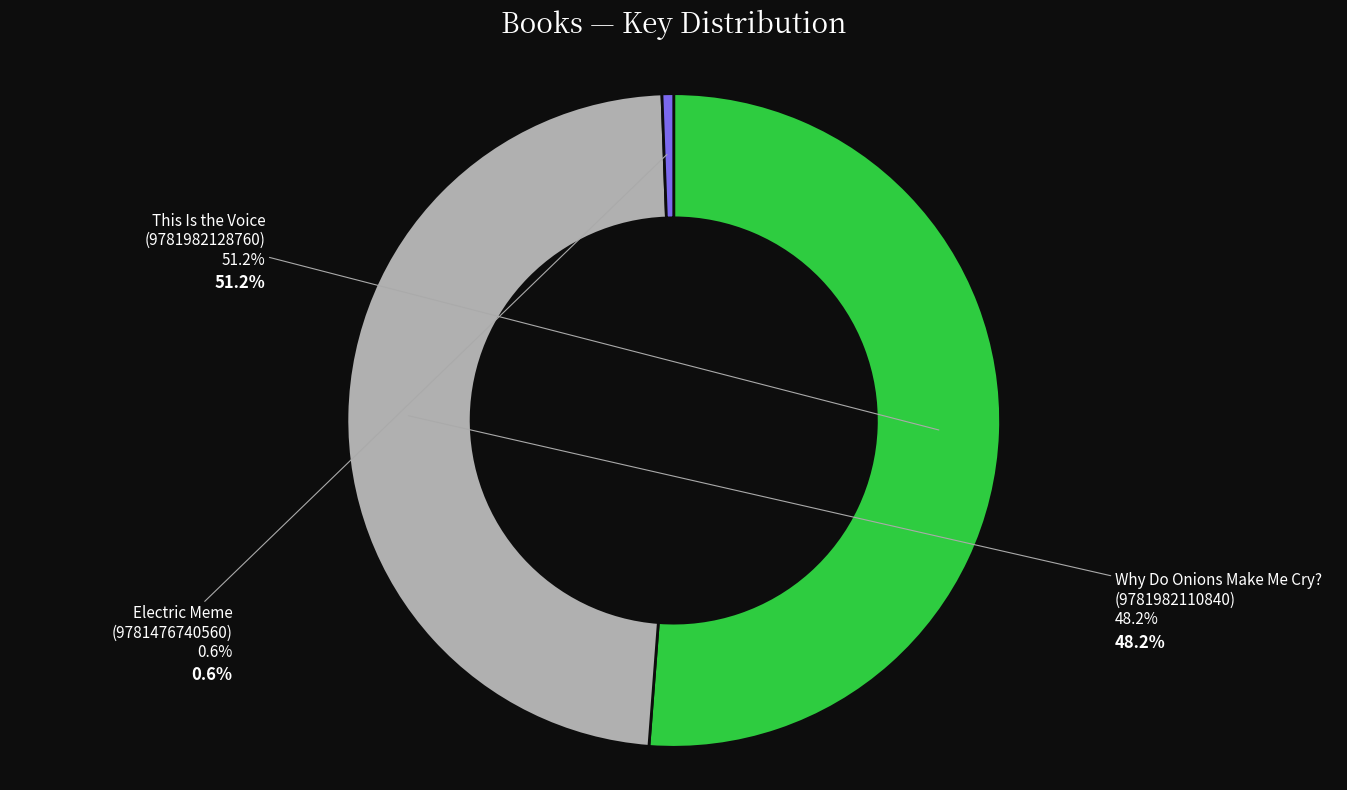

The This Is the Voice
(9781982128760) slice represents 40% of the pie. True or false?

False